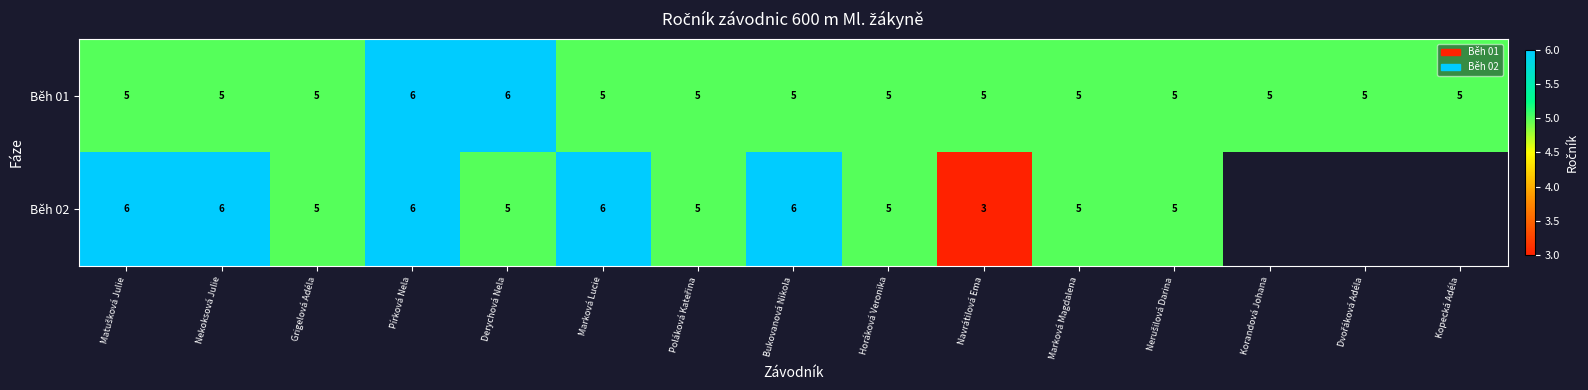

At which category is the sum across all series the highest?

Pírková Nela